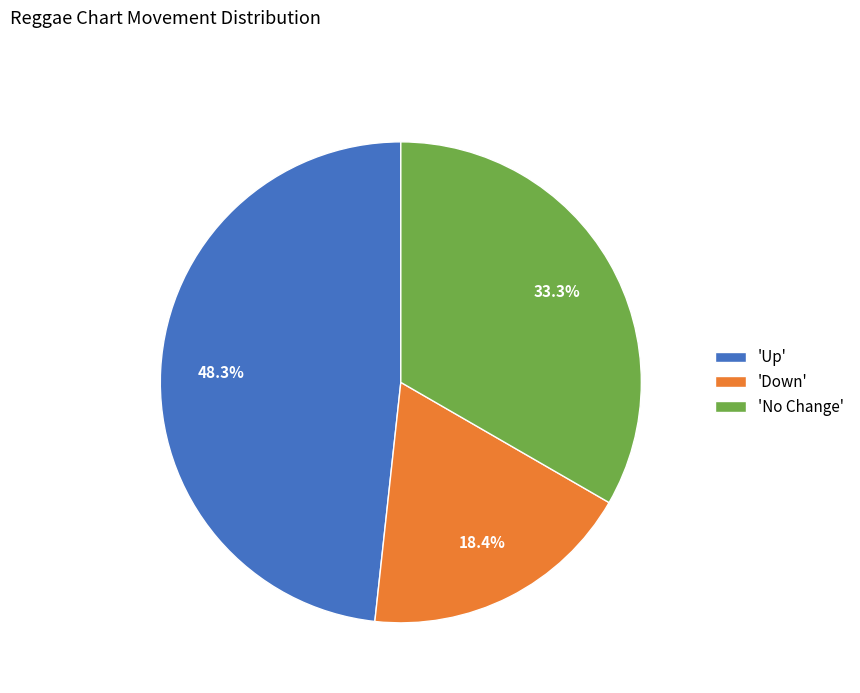

Rank the categories by value from lowest to highest.

'Down', 'No Change', 'Up'